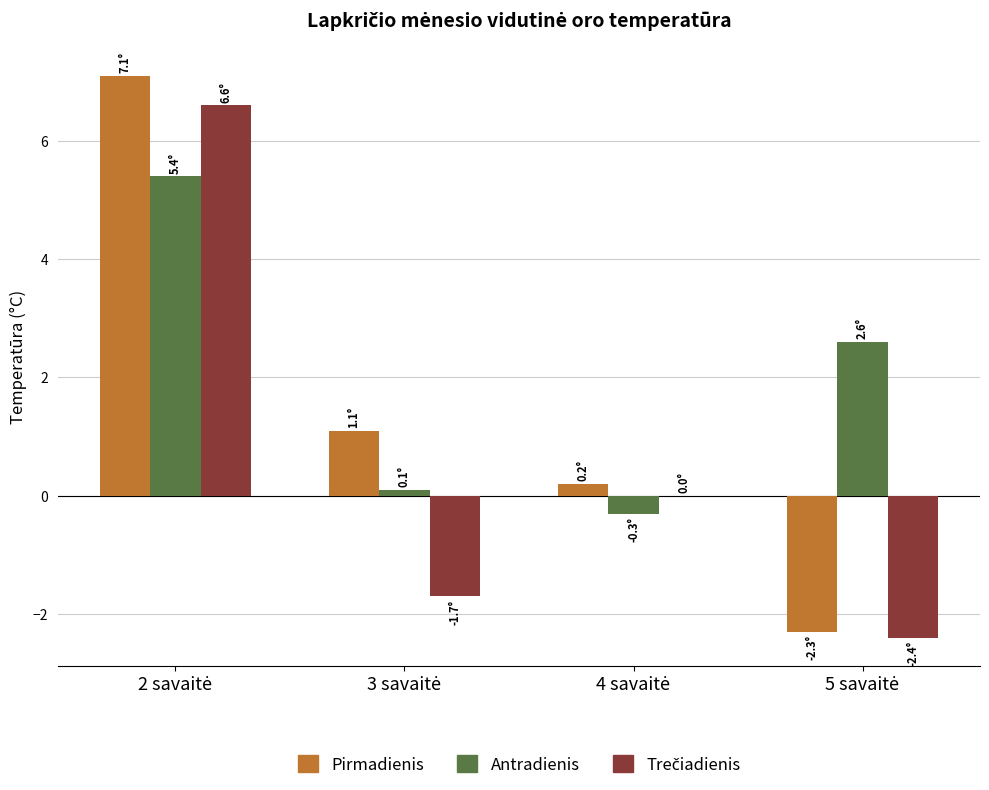

What is the greatest value displayed?

7.1